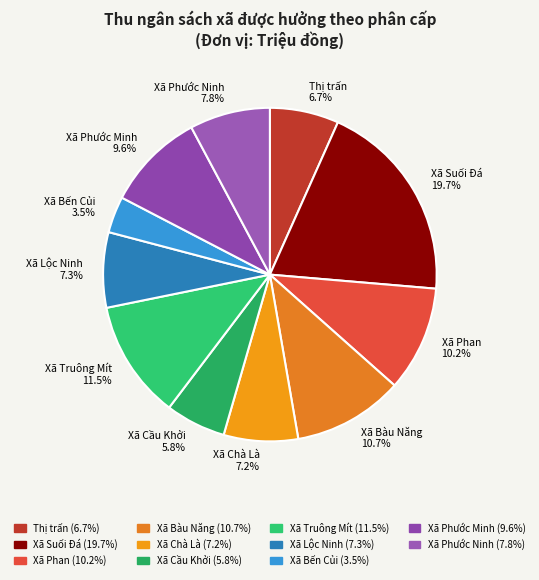

What is the smallest slice in the pie chart?

Xã Bến Củi